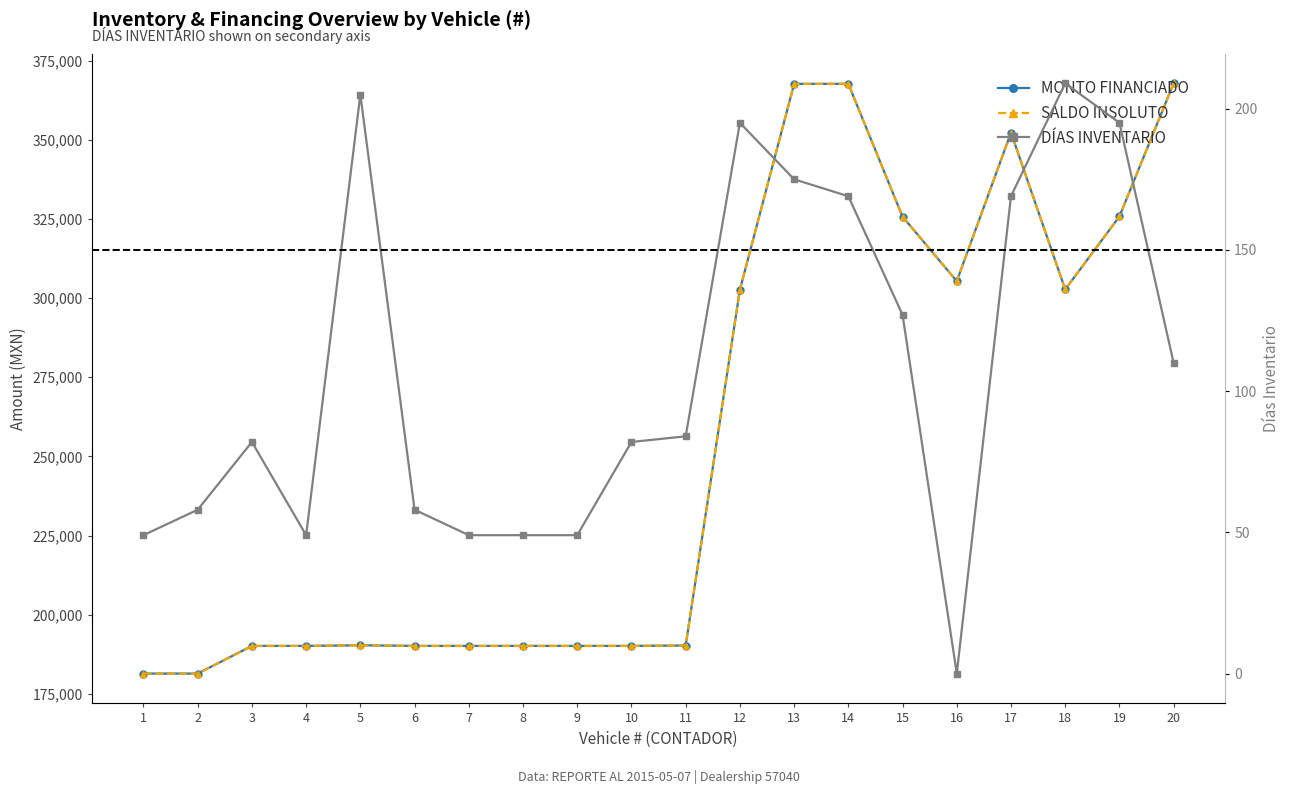

What is the difference between the SALDO INSOLUTO values at 15 and 8?

135549.3